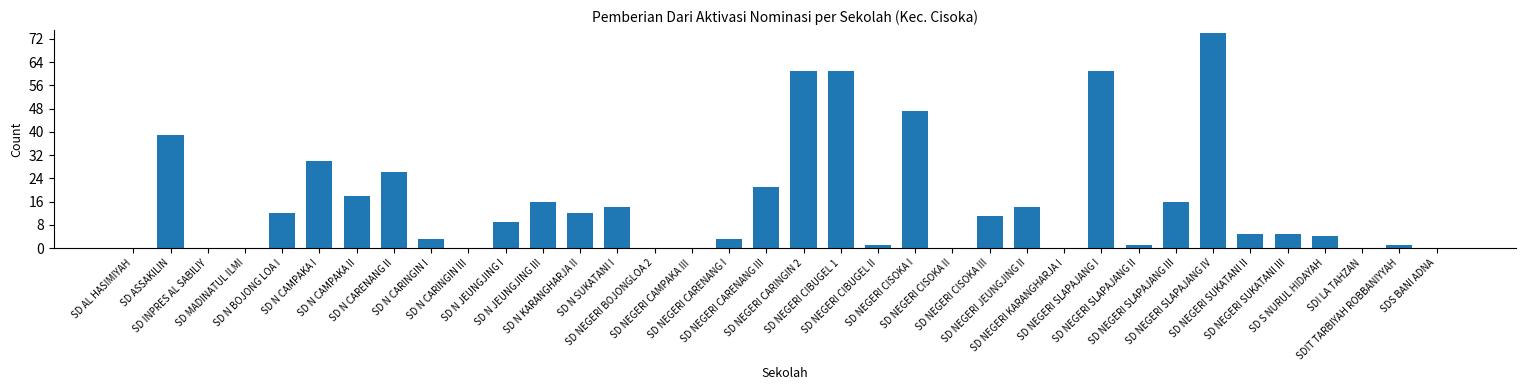

Approximately how many times larger is the value at SD NEGERI CIBUGEL II compared to SD NEGERI SLAPAJANG III?

0.1